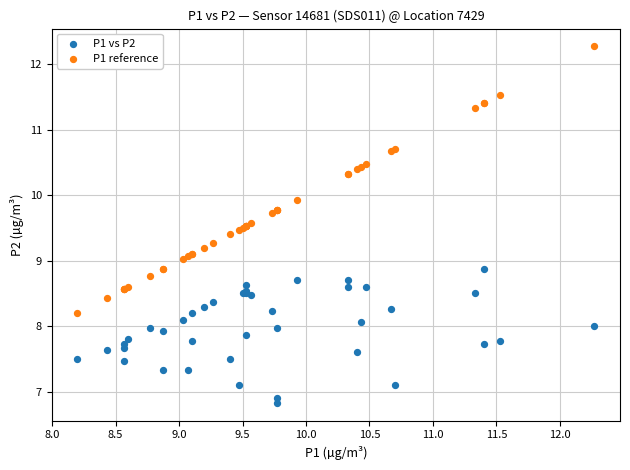

In the P1 reference series, what Y value is closest to 10?

9.9